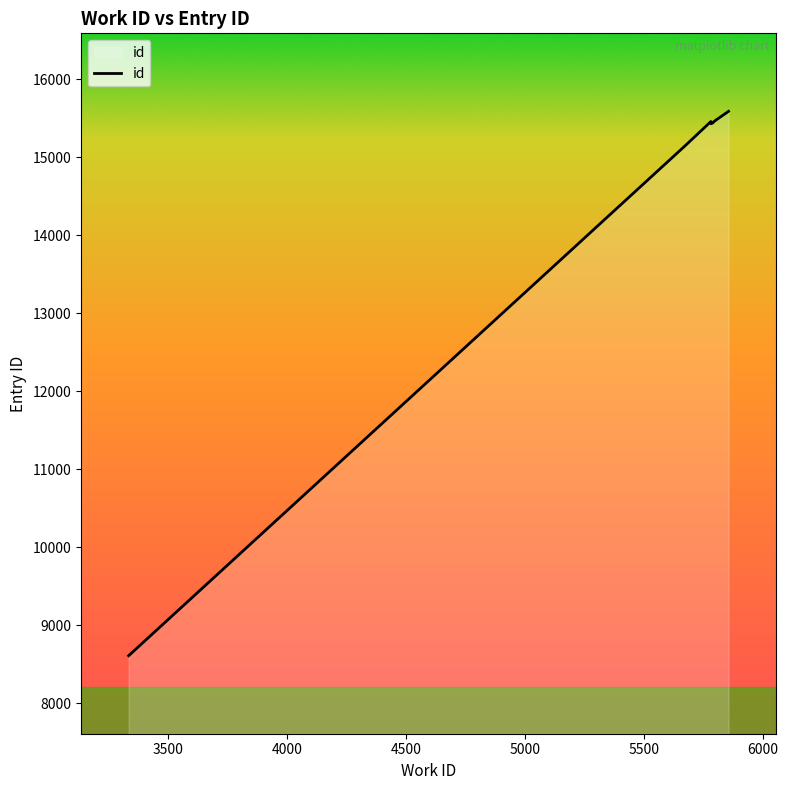

How many points are higher than both their immediate neighbors (excluding endpoints)?

1